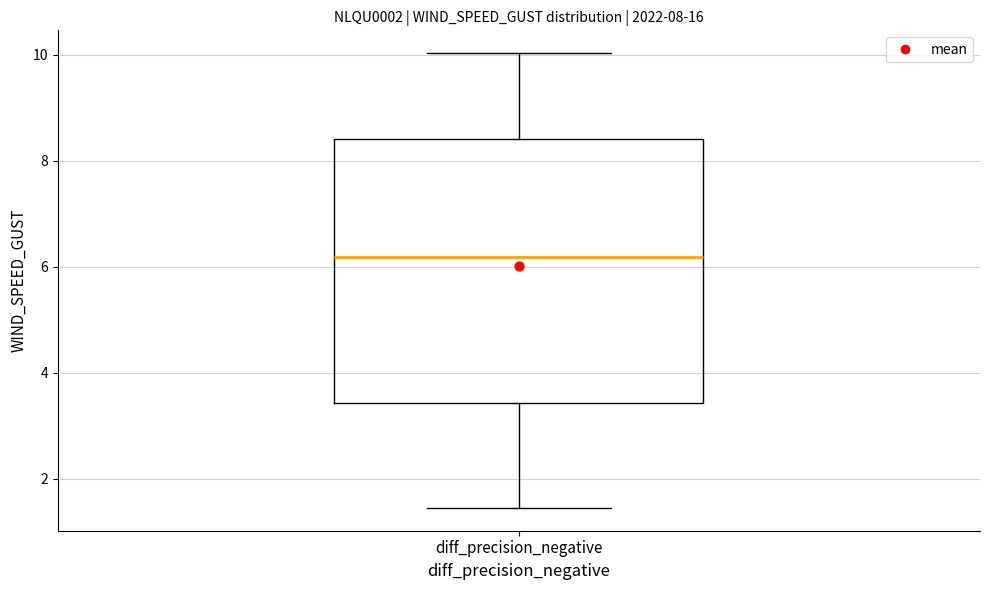

Where does the upper whisker of the box for diff_precision_negative end on the y-axis? The values are not printed on the chart, so give them approximately, as read against the axis.

10.0